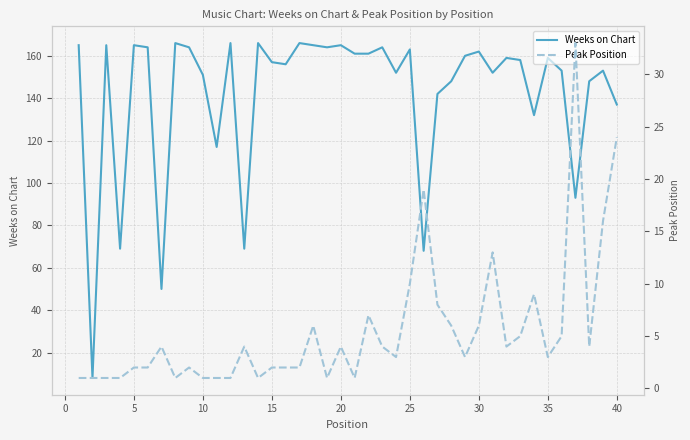

What are all the series names shown in the legend?

Weeks on Chart, Peak Position